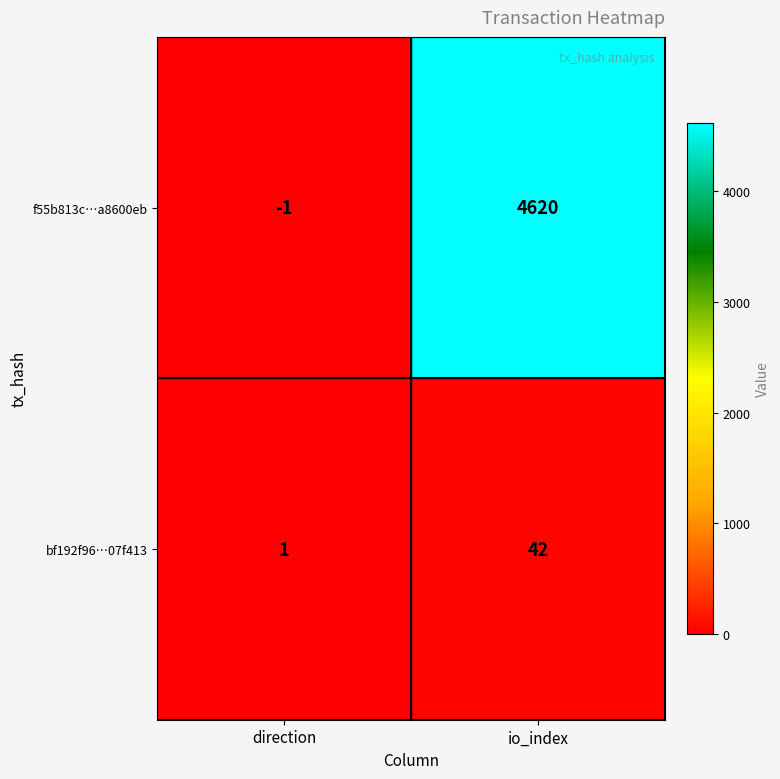

The value of f55b813c…a8600eb at direction is 0. True or false?

False